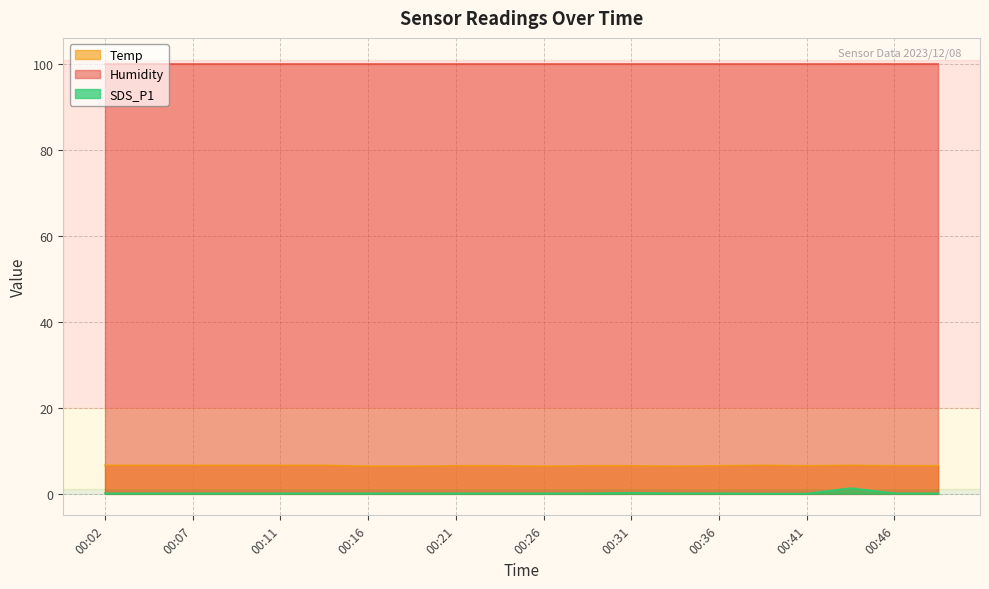

True or false: Humidity and Temp intersect in this chart.

False